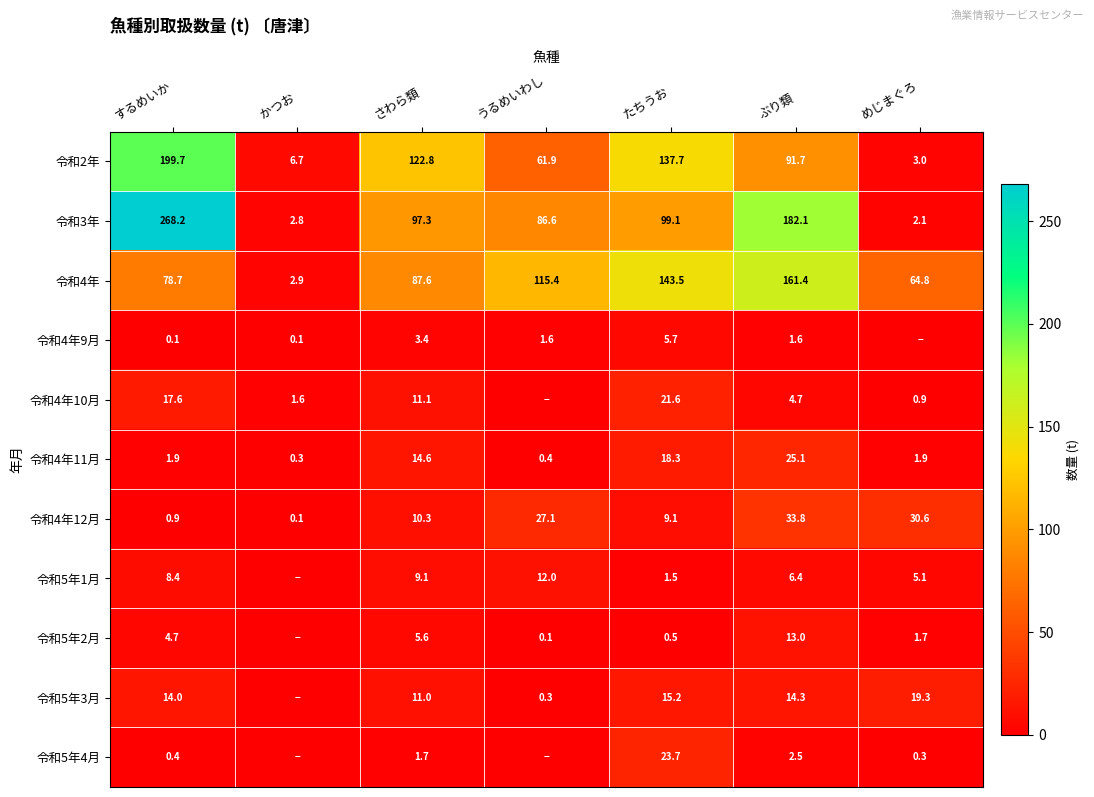

True or false: 令和2年 has a value of 86.2 at うるめいわし.

False